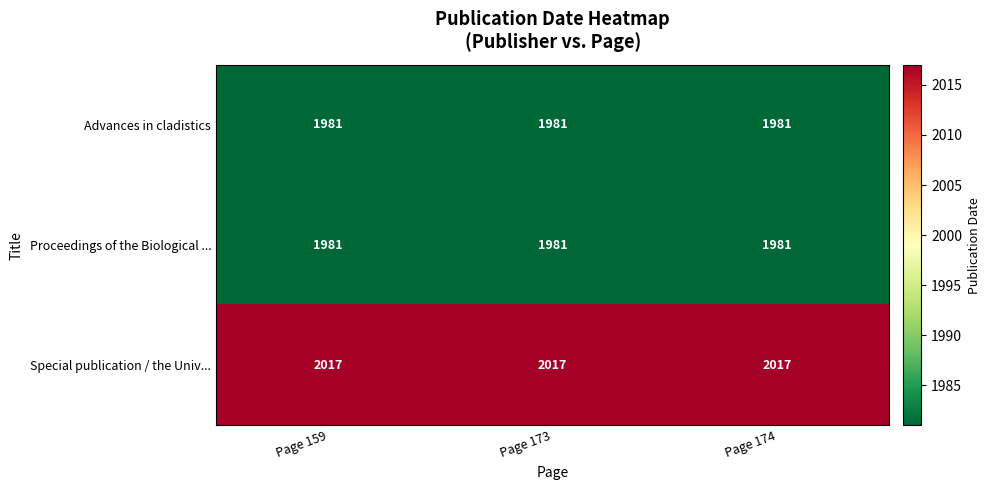

The Proceedings of the Biological ... series shows 1981 at Page 173. True or false?

True